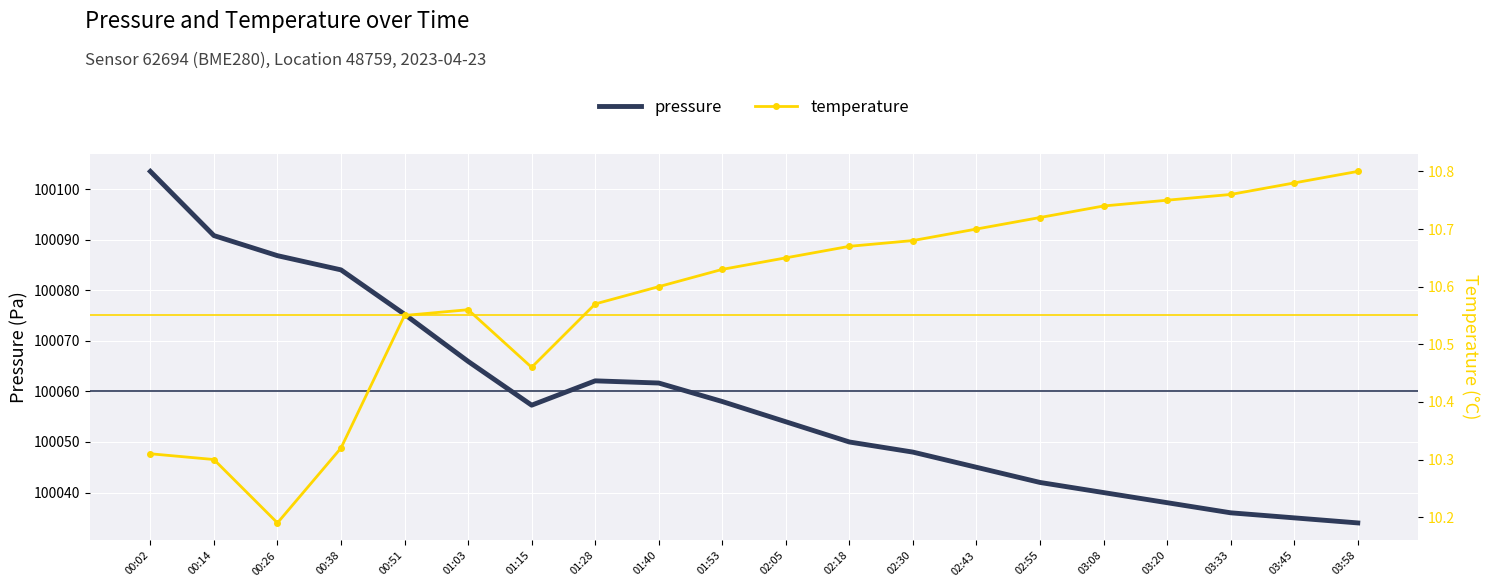

What are all the series names shown in the legend?

pressure, temperature